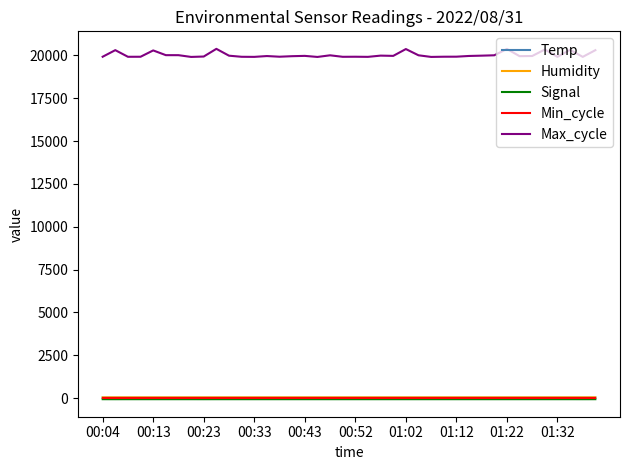

True or false: Max_cycle has more than 1 points higher than both neighbors.

True